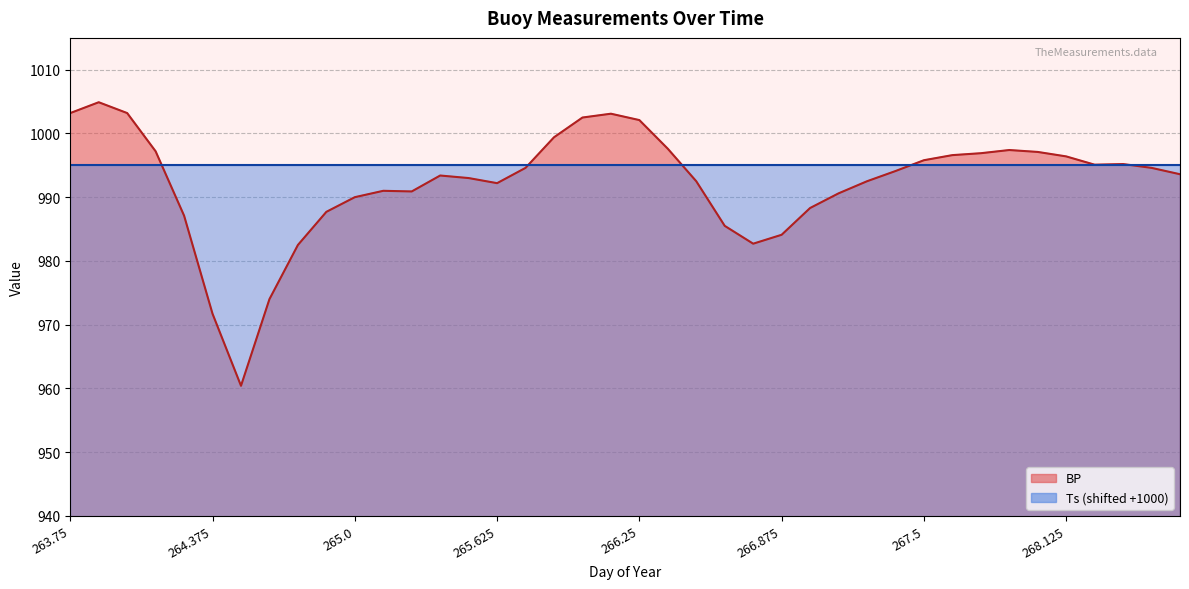

True or false: the data shows 993.0 at 265.5.

True